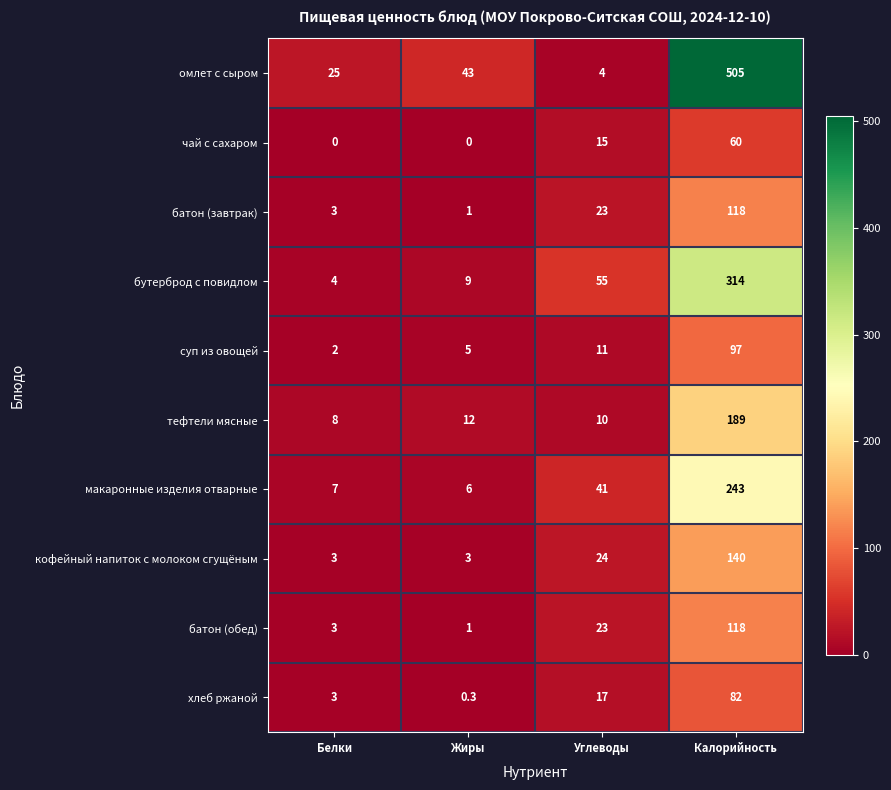

Where is бутерброд с повидлом nearest to the value 159?

Углеводы